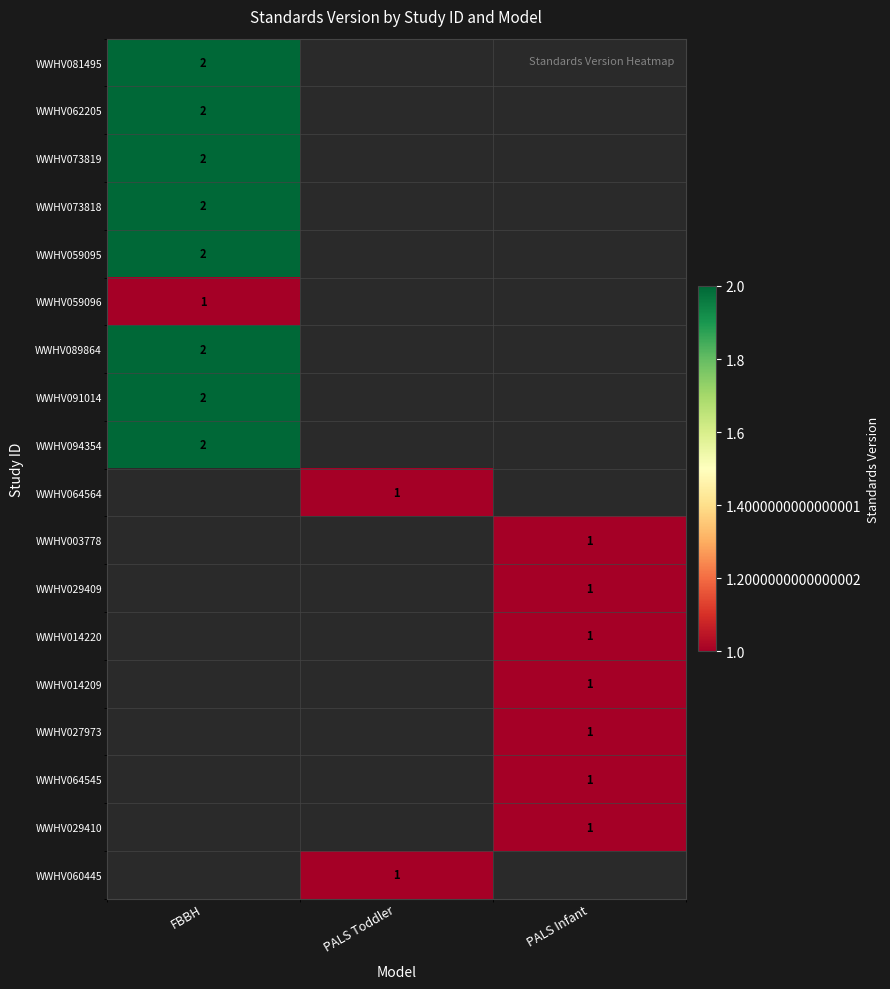

Is it true that WWHV029410 equals 1 at PALS Infant?

True